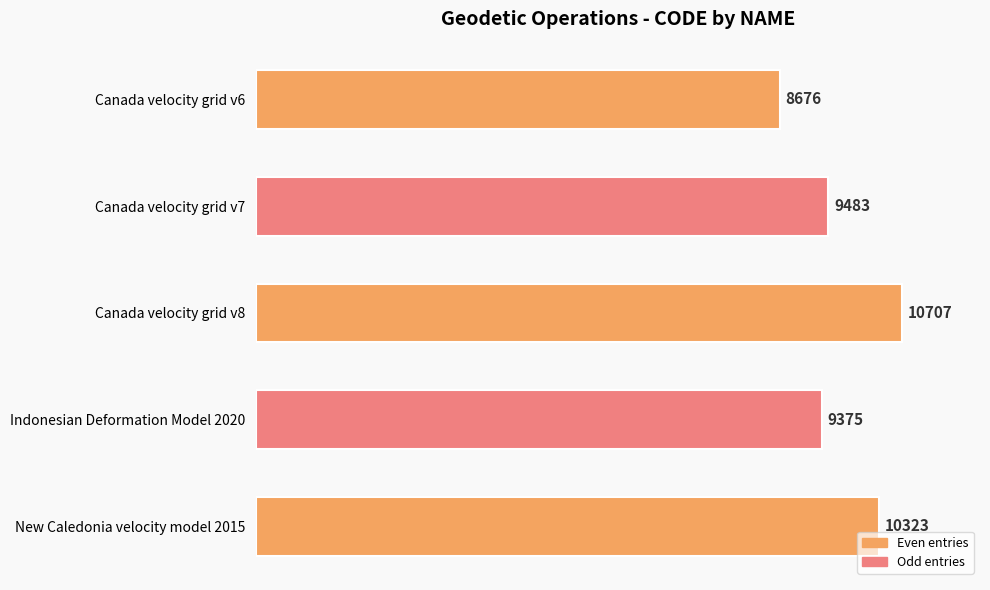

What is the difference between the maximum and minimum values?

2031